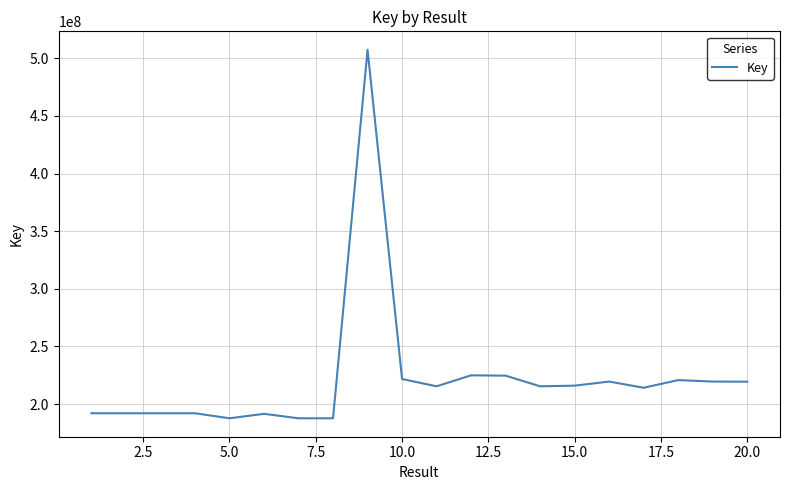

True or false: there are more than 2 points higher than both neighbors.

True